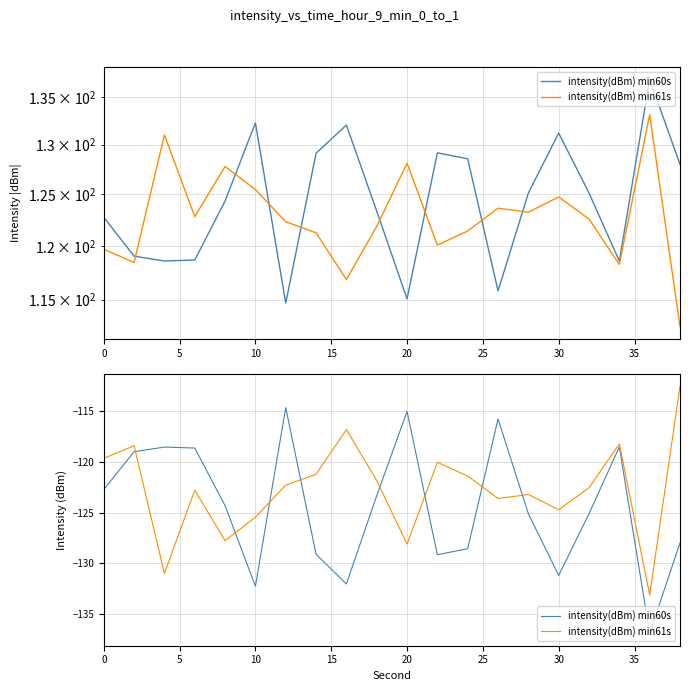

What is the minimum value shown in the chart?

-136.9